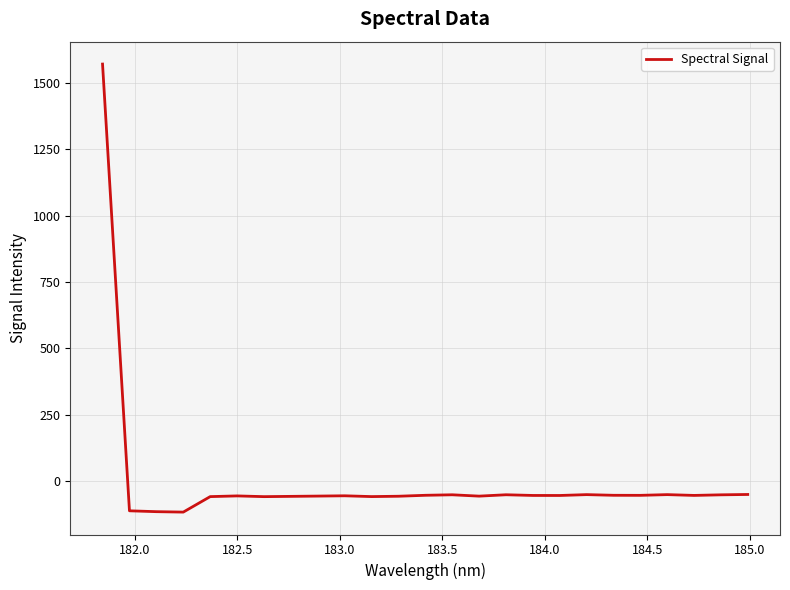

What is the difference between the maximum and minimum values?

1685.5